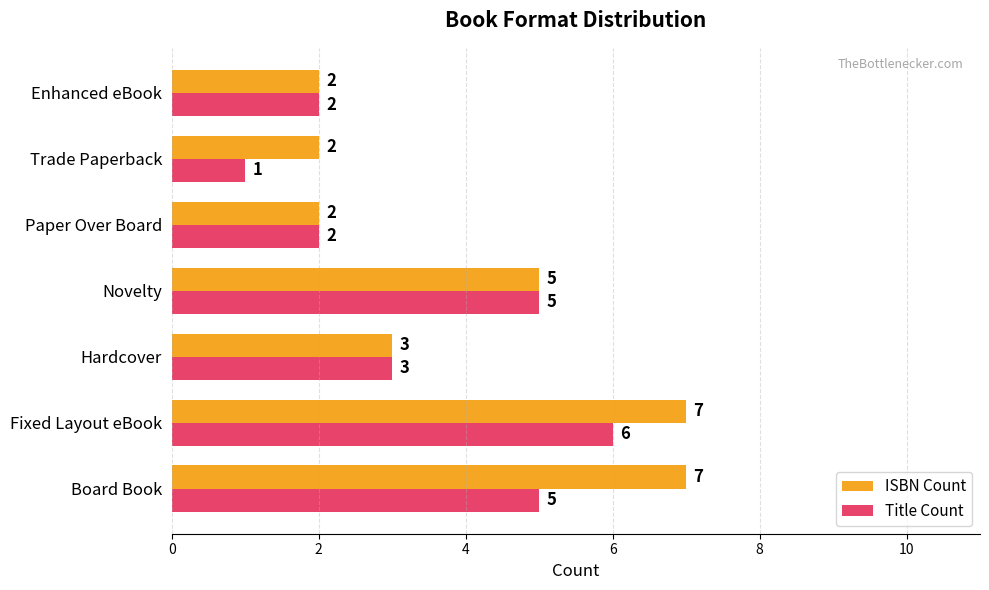

What is the difference between the maximum and minimum values in the ISBN Count series?

5